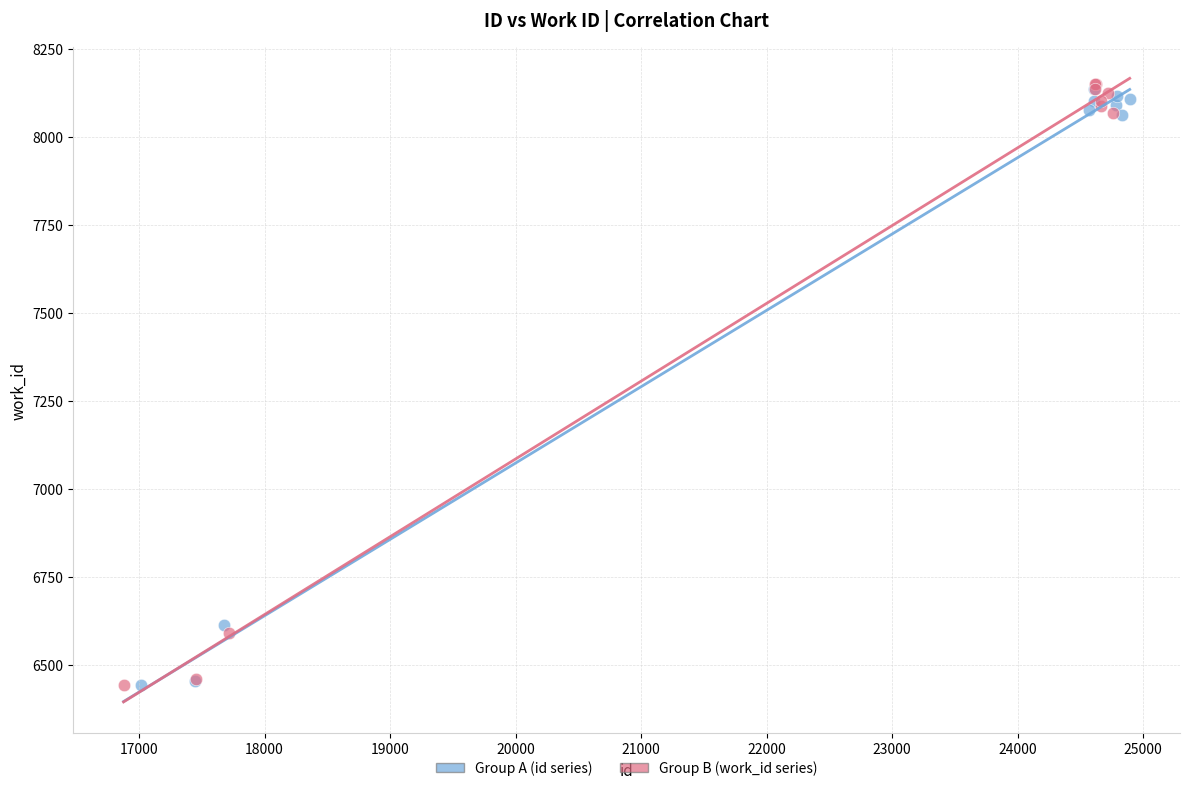

Which series has the widest spread of Y values?

Group B (work_id series)